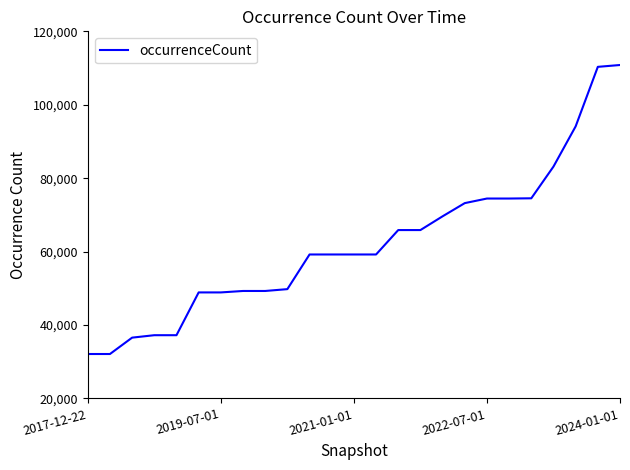

What is the minimum value shown in the chart?

32095